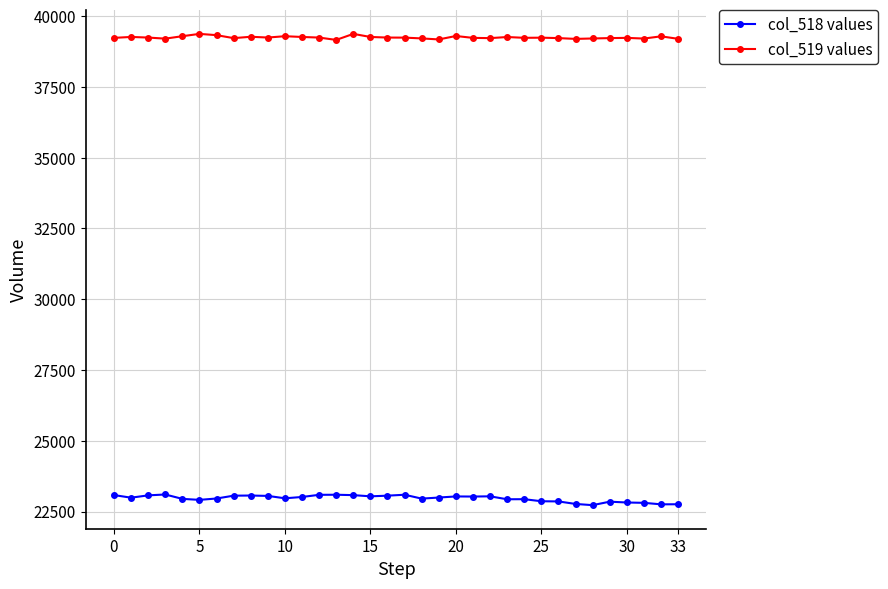

In col_518 values, how many points are higher than both neighbors (excluding endpoints)?

8